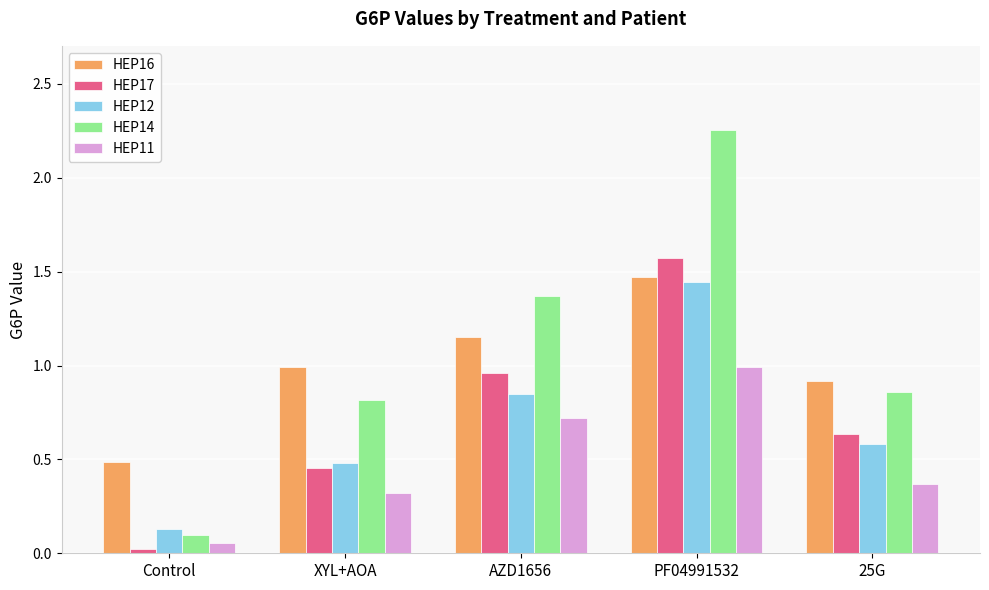

Which category has the lowest value in the HEP14 series?

Control